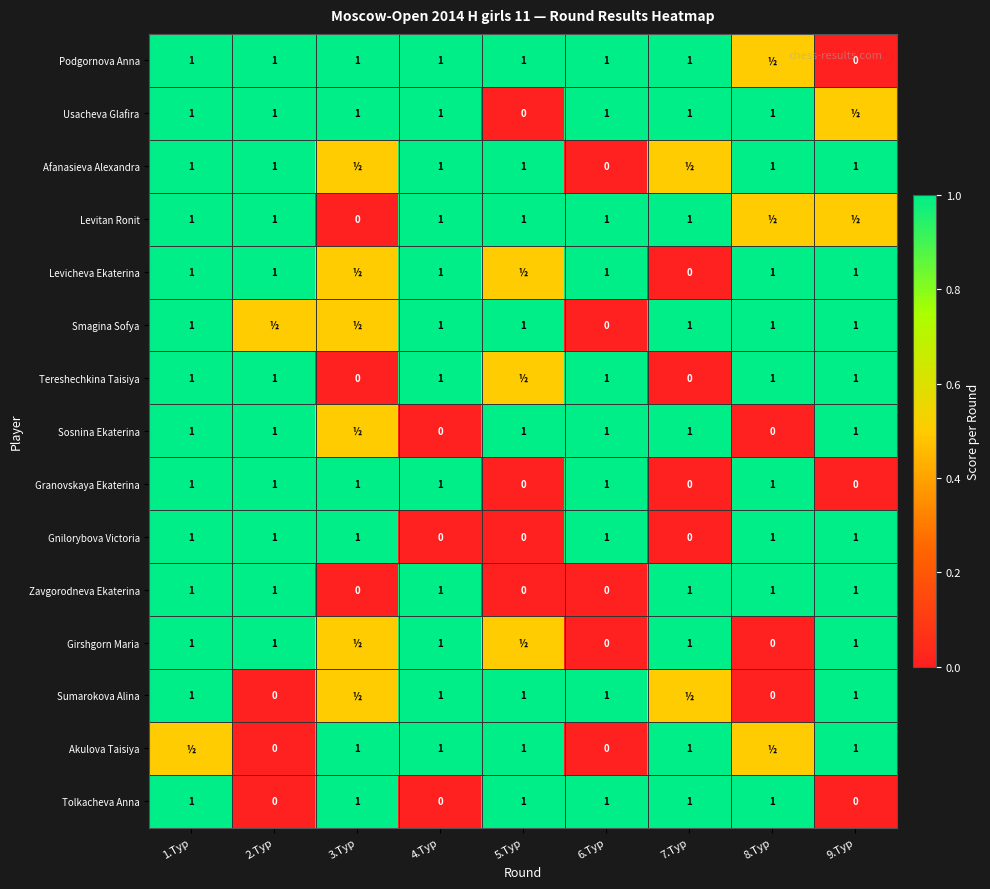

What is the total value across all series at 1.Тур?

14.5